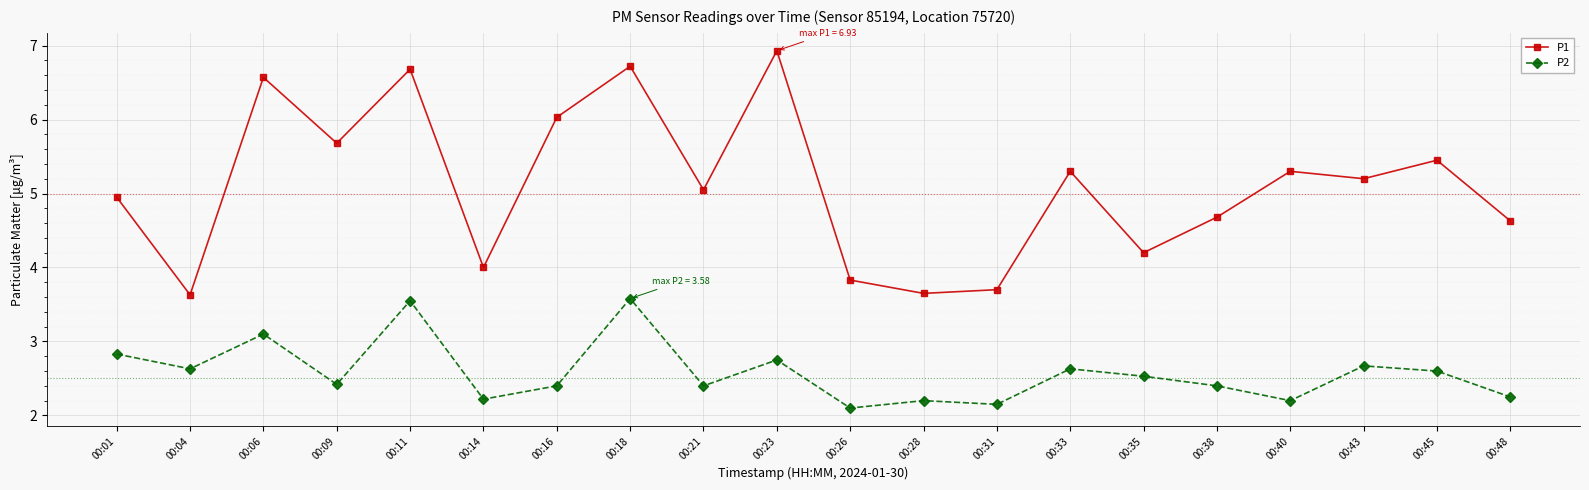

Where does the P1 series first go above 5?

00:06